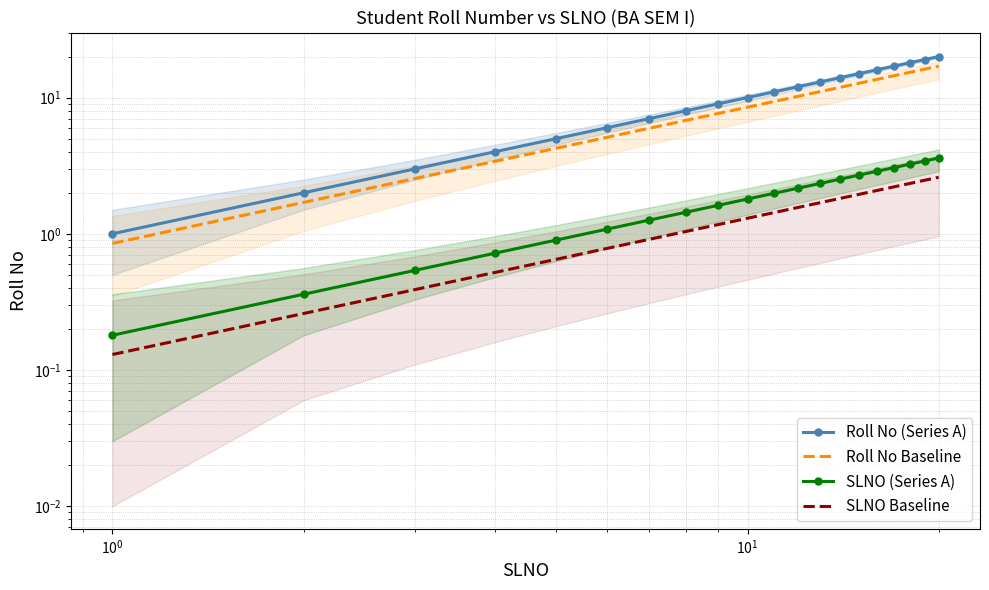

True or false: Roll No (Series A) and SLNO Baseline intersect in this chart.

False